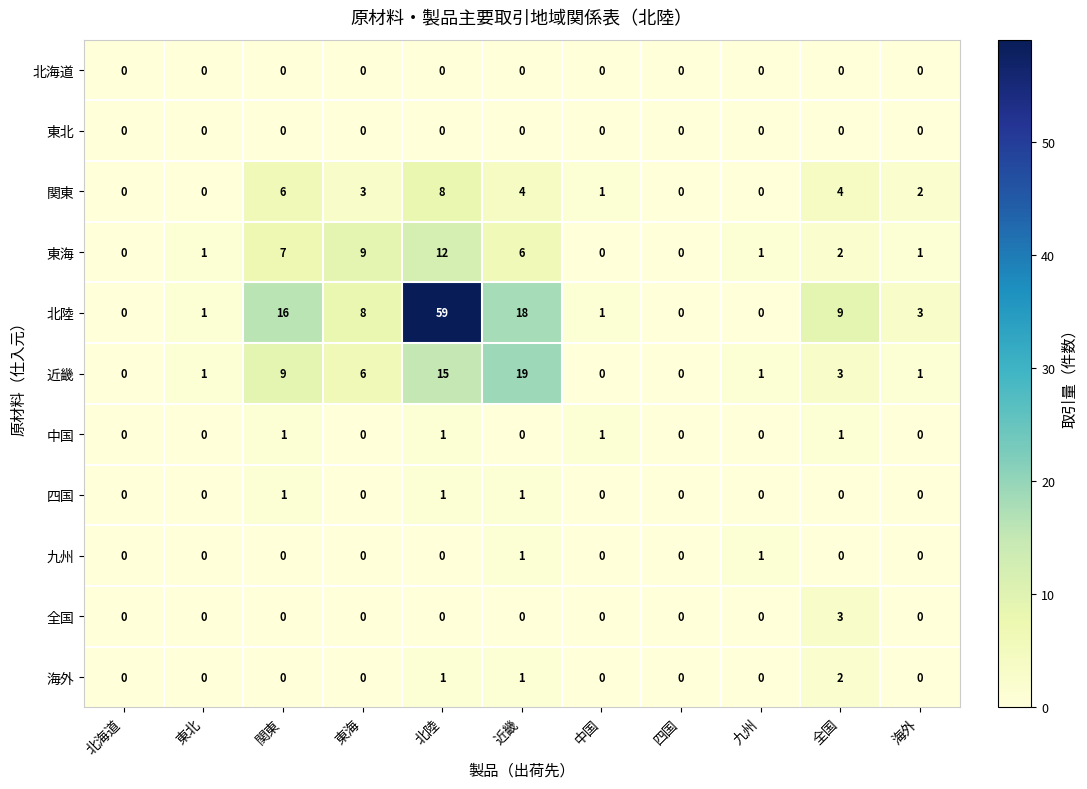

What is the maximum value shown in the chart?

59